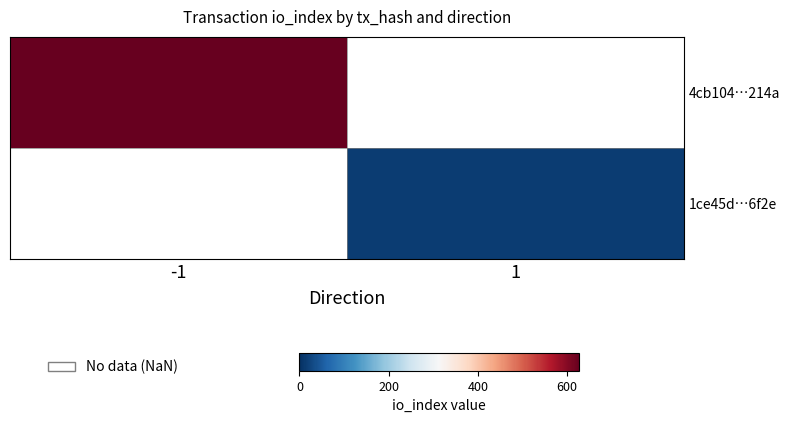

At which label does 4cb104…214a reach its minimum?

-1